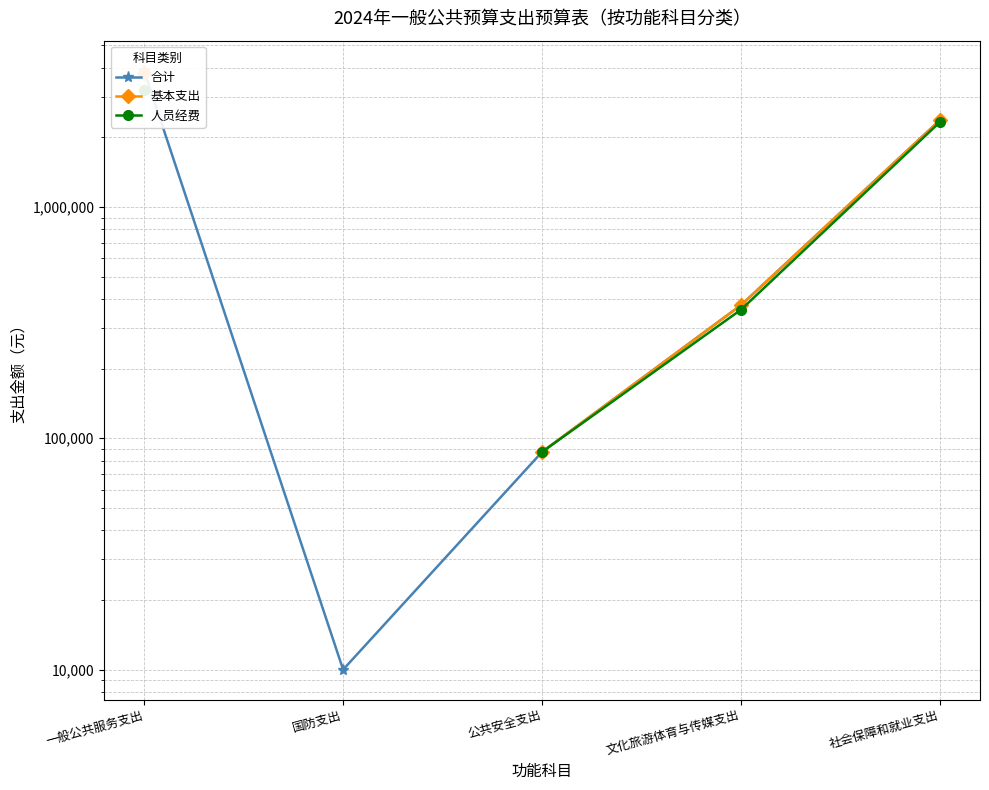

What is the value of the 合计 point at the 5th from the left?

2378890.2